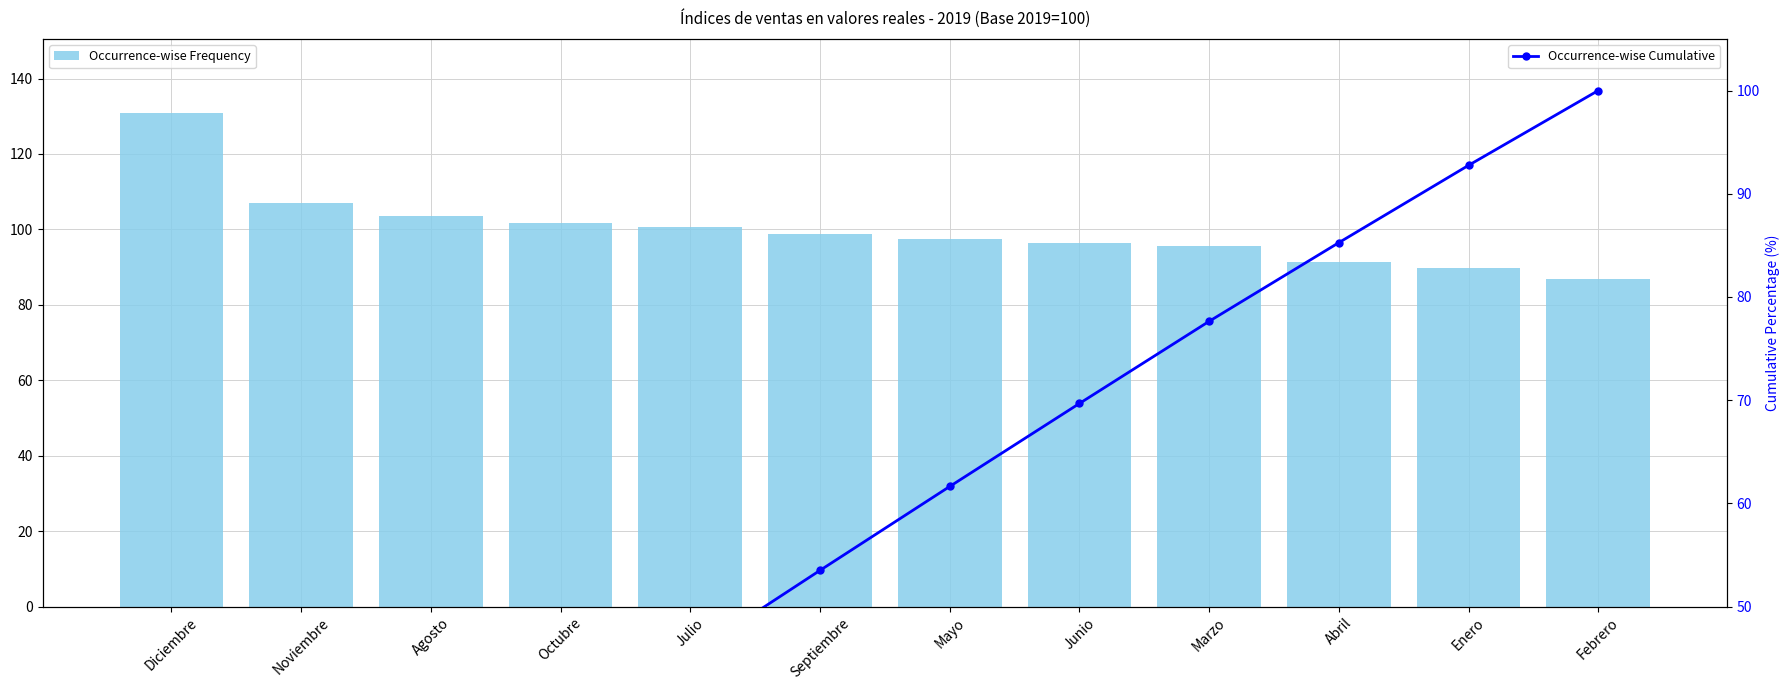

How many data points in Occurrence-wise Frequency are above 98?

6